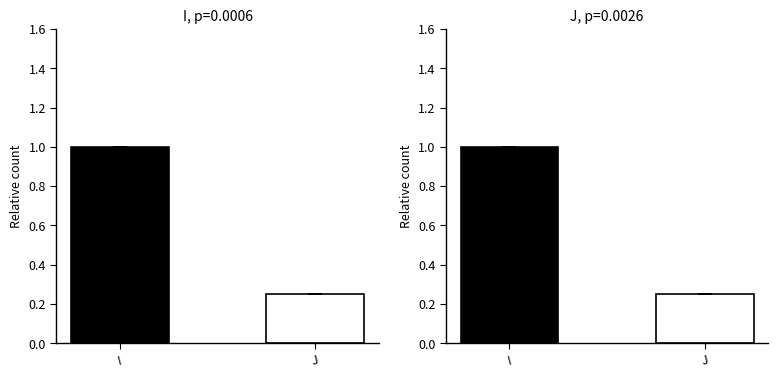

The value of I at I is 1.0. True or false?

True